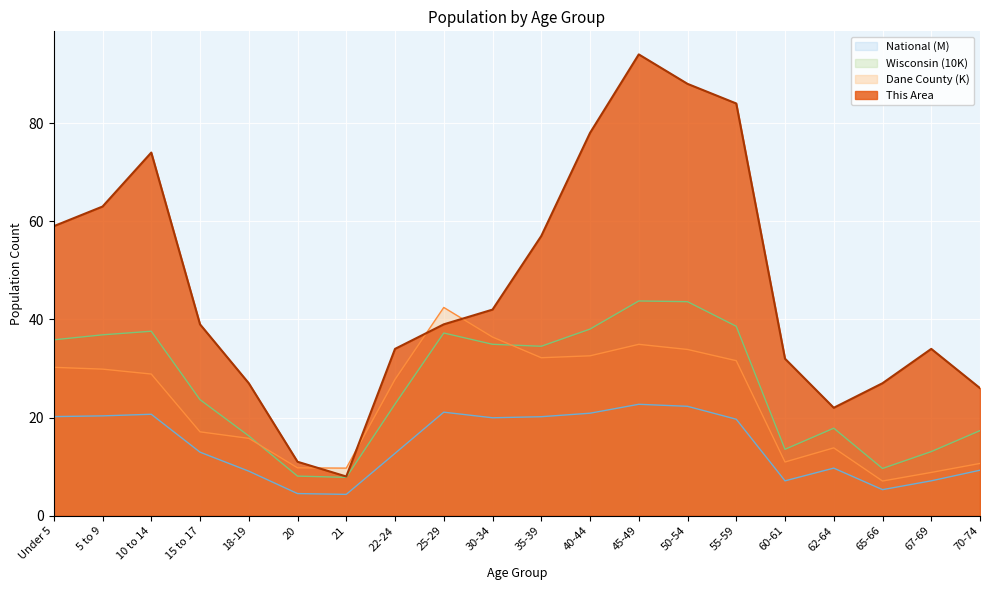

At which category does the chart reach its minimum across all series?

21